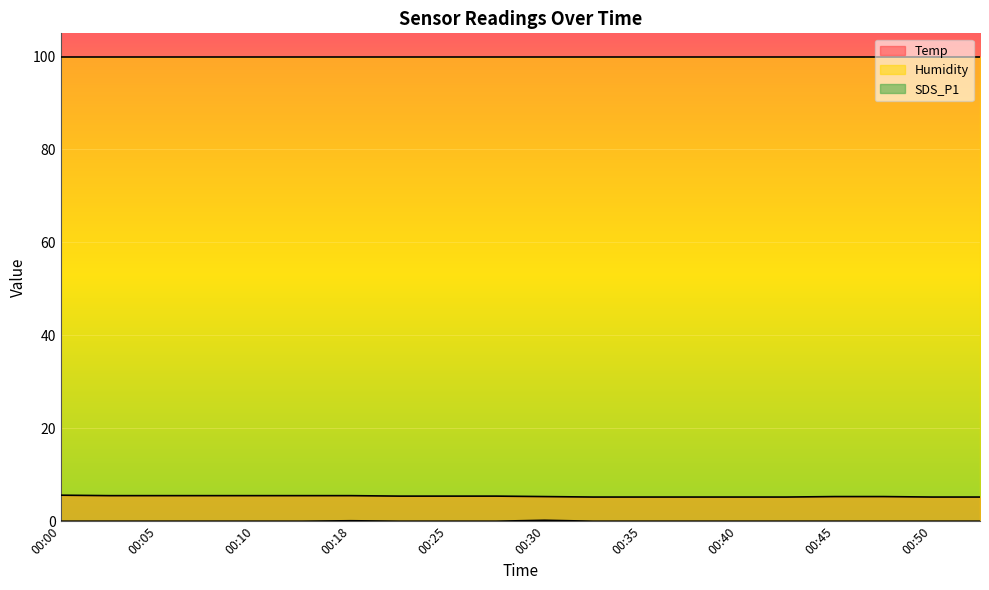

What is the sum of the Temp values at 00:50 and 00:07?

10.7